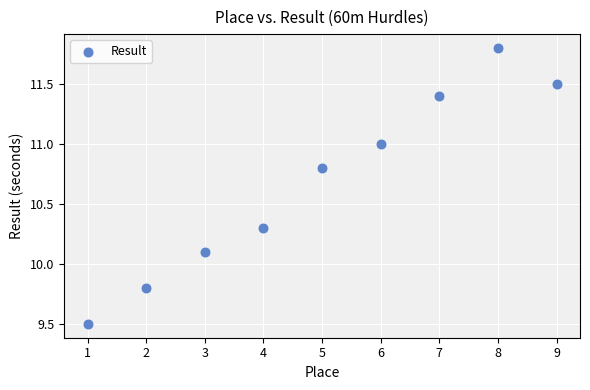

What is the average Y value?

10.7